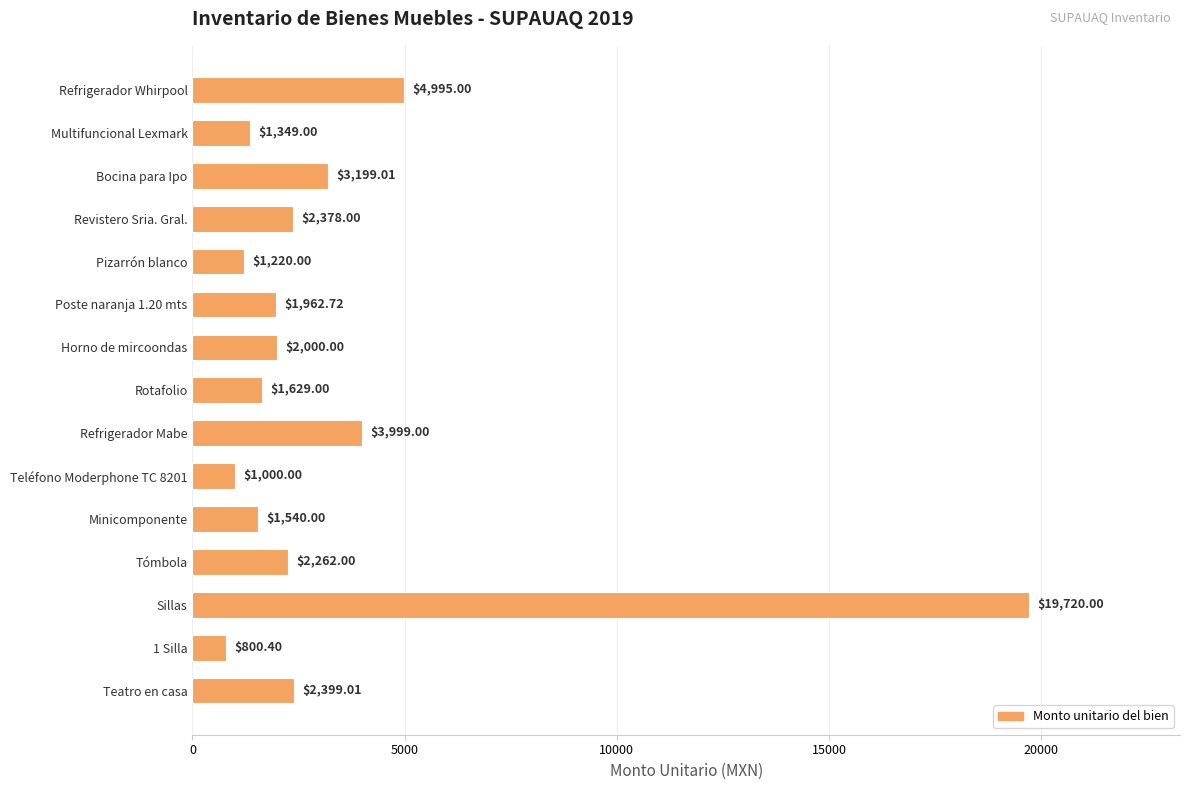

Where is the data nearest to the value 10260?

Refrigerador Whirpool